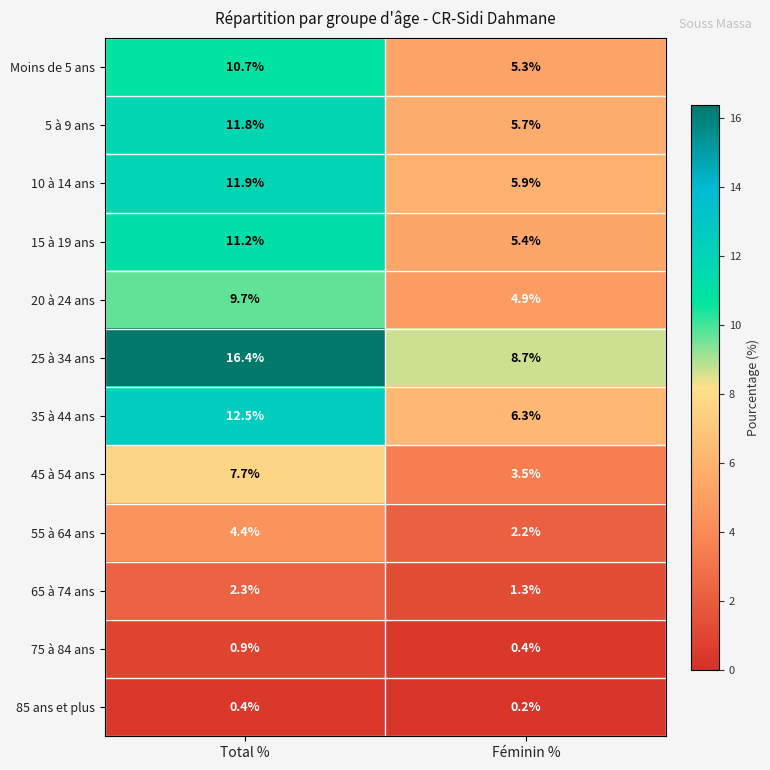

The 55 à 64 ans series shows 6.5 at Total %. True or false?

False